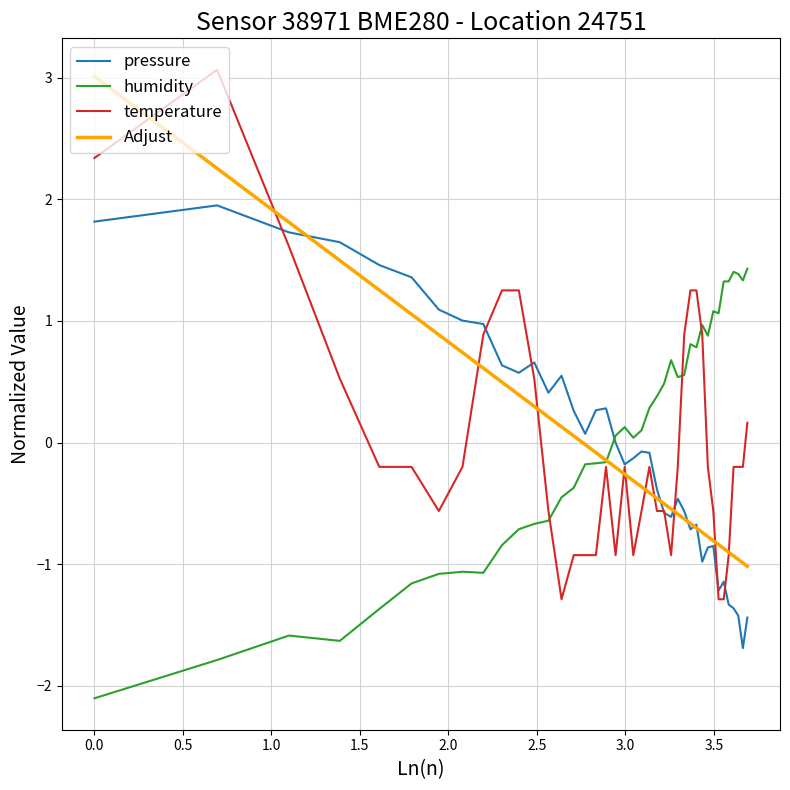

What is the smallest value displayed?

-2.1